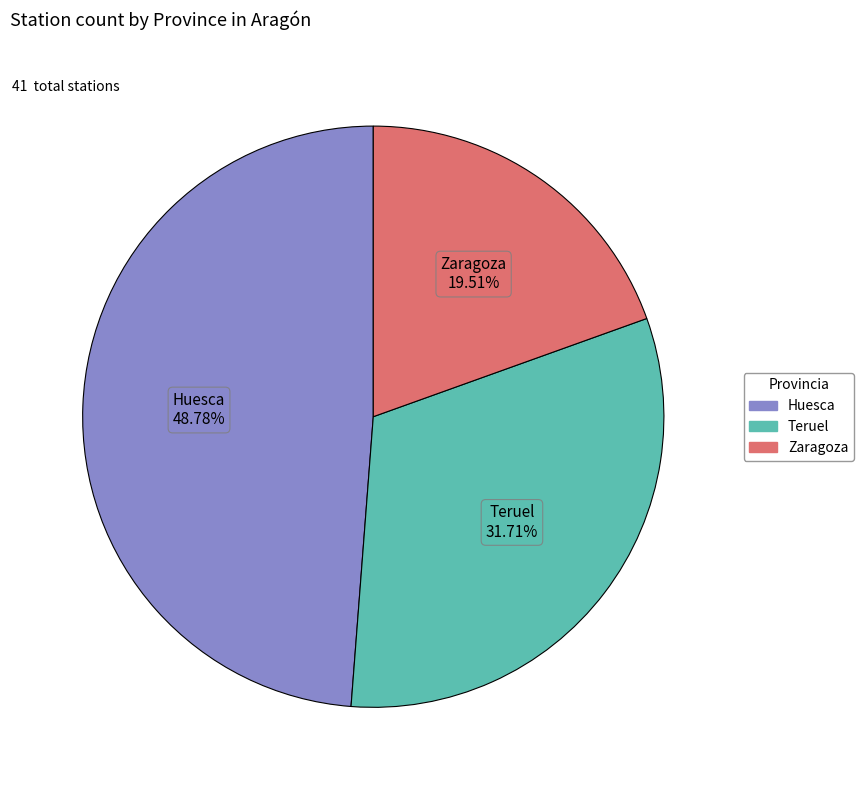

Combined, what portion of the pie is Huesca and Zaragoza?

68.3%